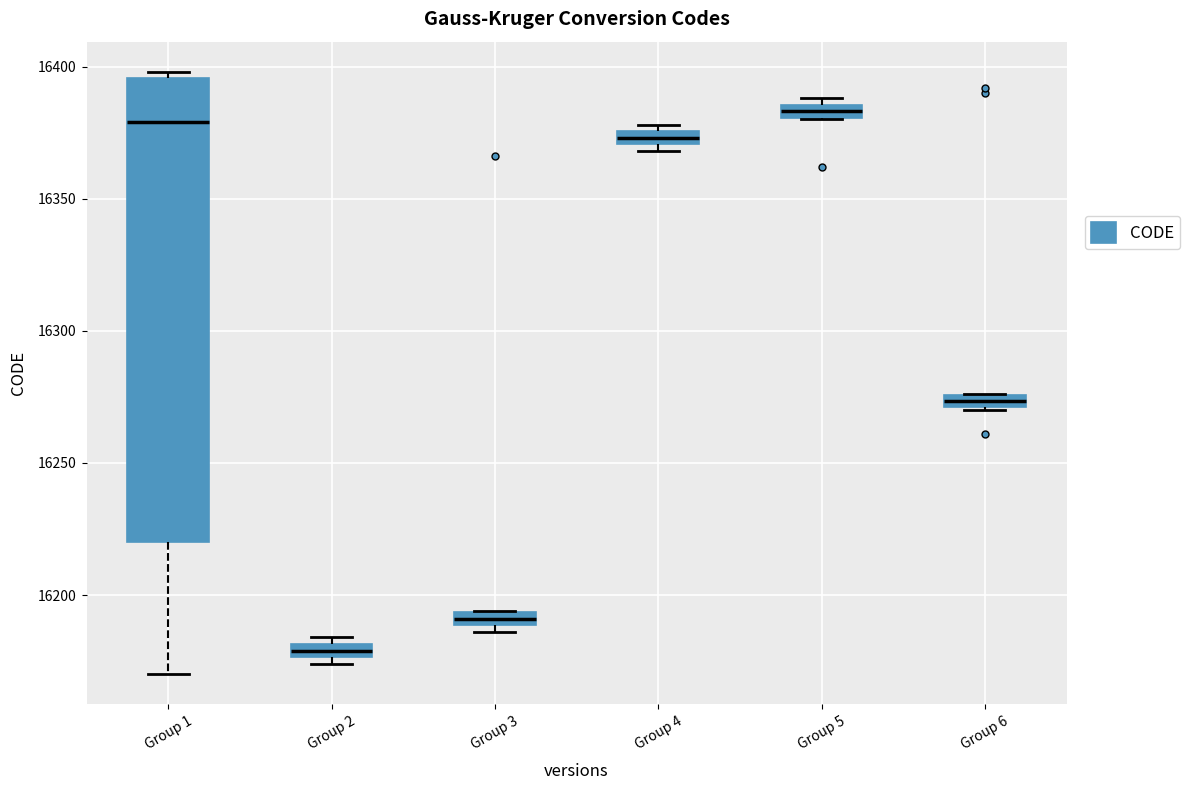

Which box has the lowest median line?

Group 2